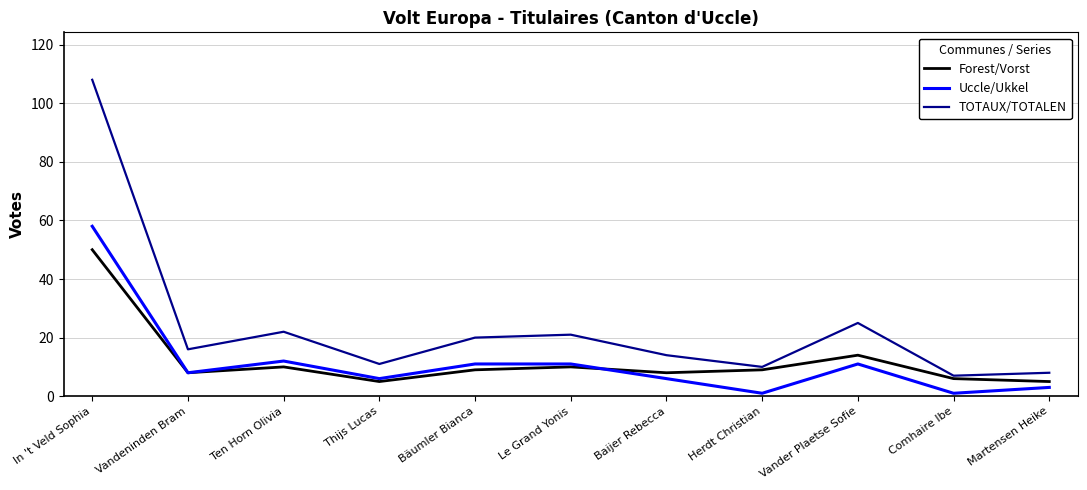

At Thijs Lucas, list the series in order from smallest to largest.

Forest/Vorst, Uccle/Ukkel, TOTAUX/TOTALEN